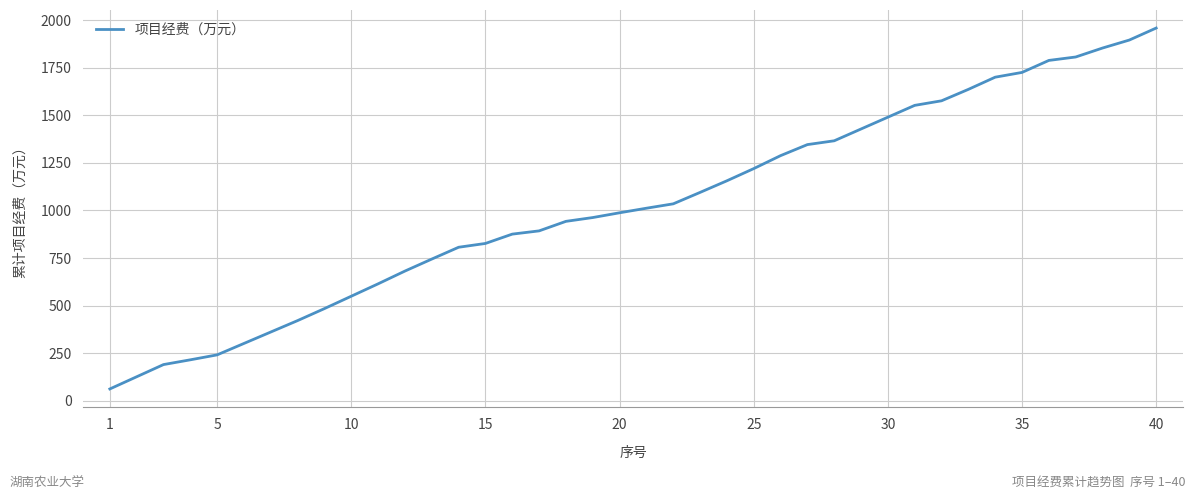

What is the difference between the maximum and minimum values?

1895